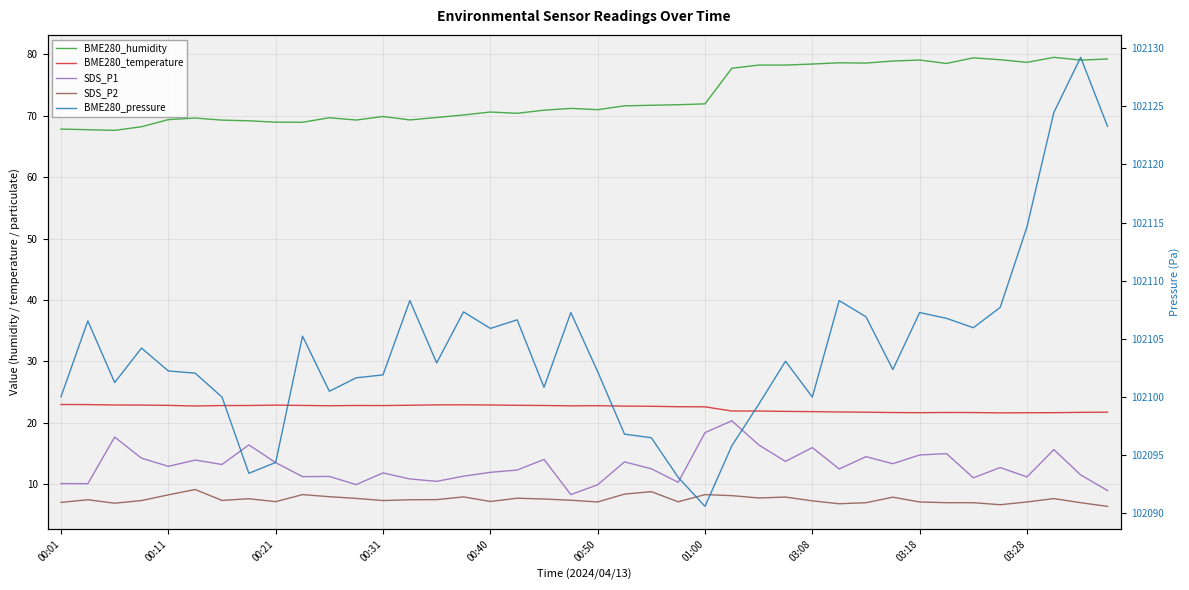

Rank the categories by SDS_P2 value from lowest to highest.

39, 35, 29, 00:21, 30, 33, 34, 38, 00:01, 20, 32, 36, 23, 03:18, 16, 28, 00:31, 12, 01:00, 19, 00:11, 13, 14, 18, 03:08, 37, 11, 17, 26, 31, 27, 15, 10, 25, 00:40, 03:28, 24, 21, 22, 00:50